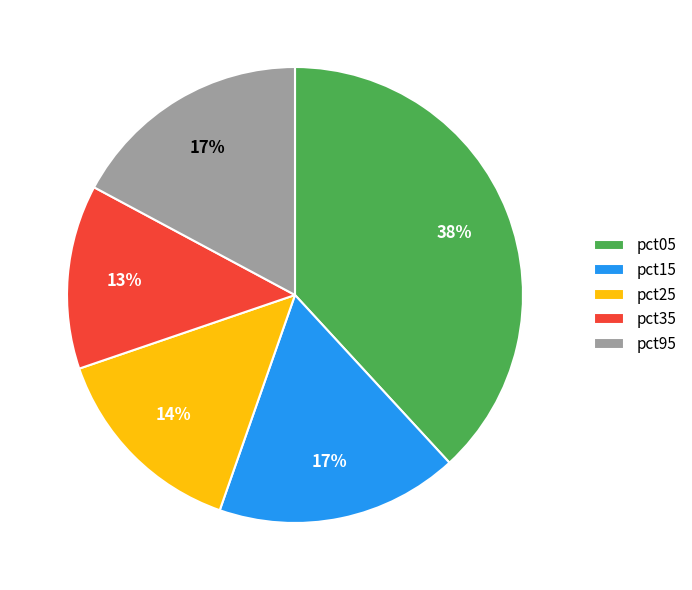

Which category has the smallest portion of the pie?

pct35